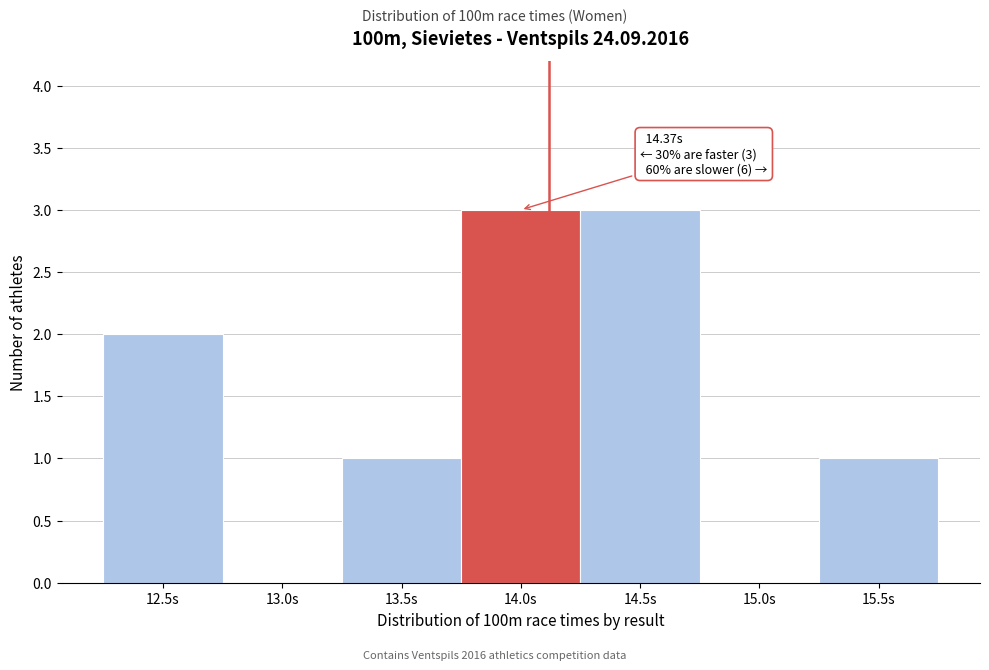

Reading left to right, list all the values displayed in this chart.

12.5s=2	13.0s=0	13.5s=1	14.0s=3	14.5s=3	15.0s=0	15.5s=1